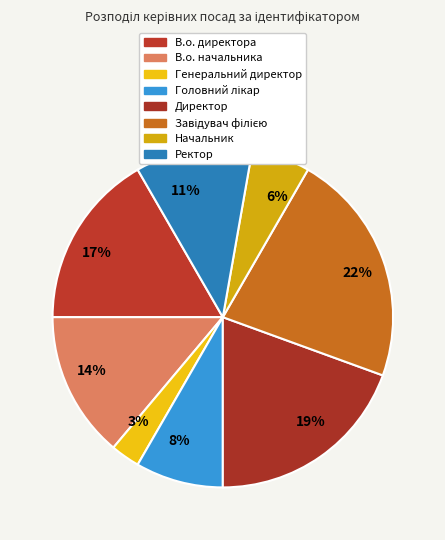

How many segments does this pie chart have?

8